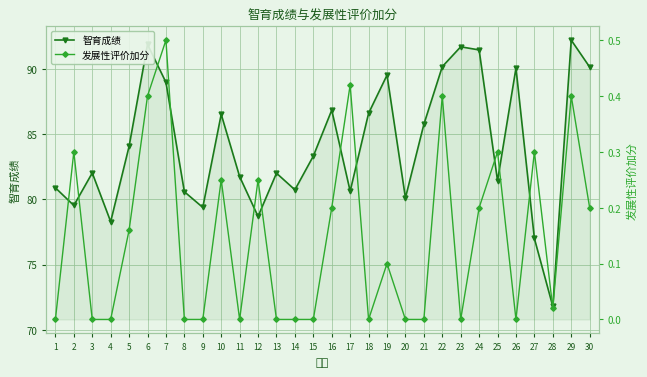

What is the difference between the 智育成绩 values at 1 and 14?

0.1